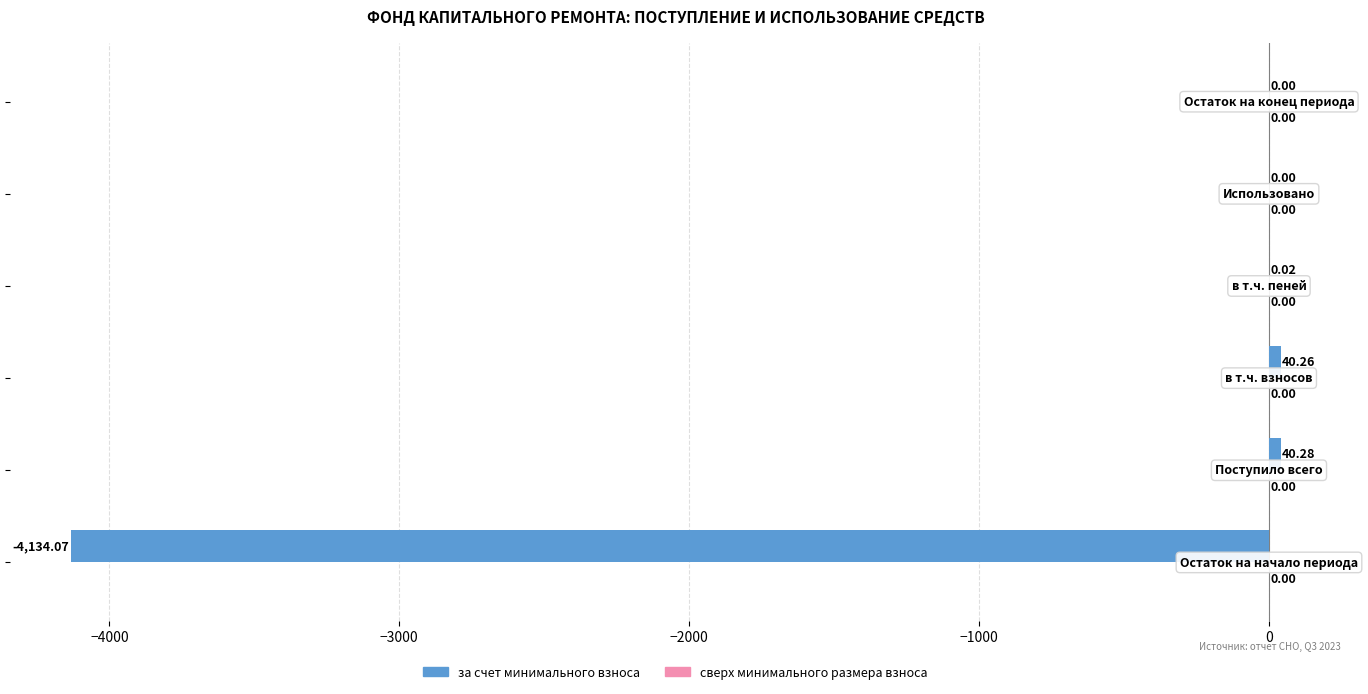

What is the sum of all values?

-4053.5